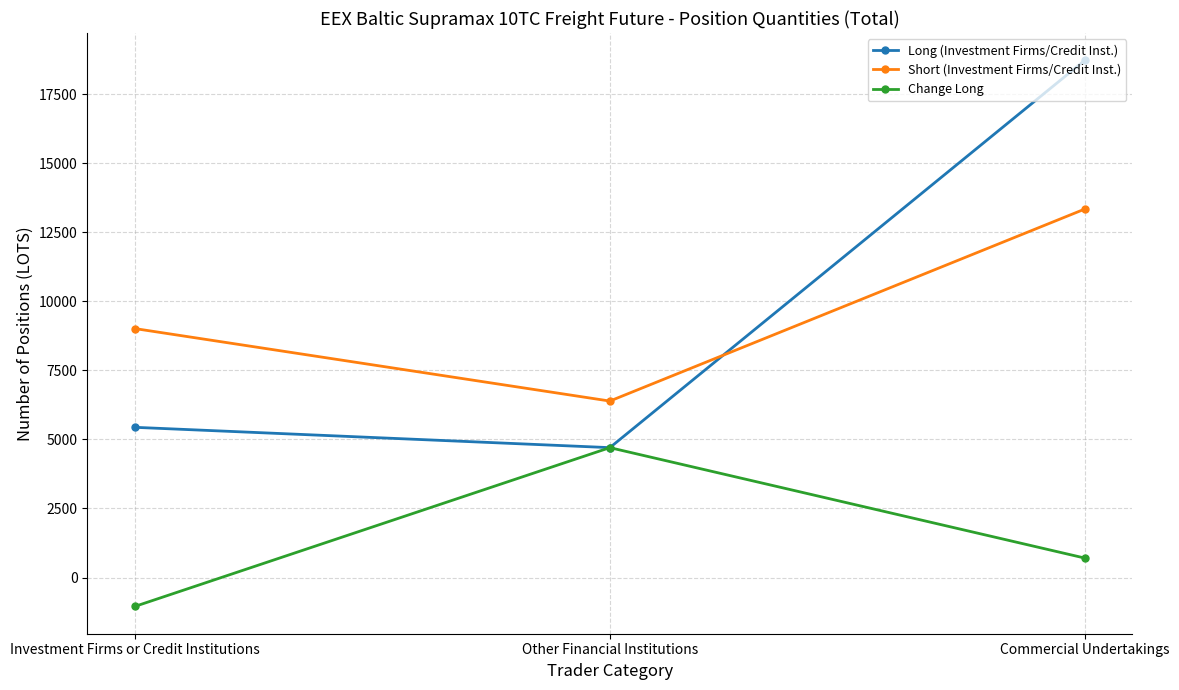

List the series in order of their peak value, highest first.

Long (Investment Firms/Credit Inst.), Short (Investment Firms/Credit Inst.), Change Long